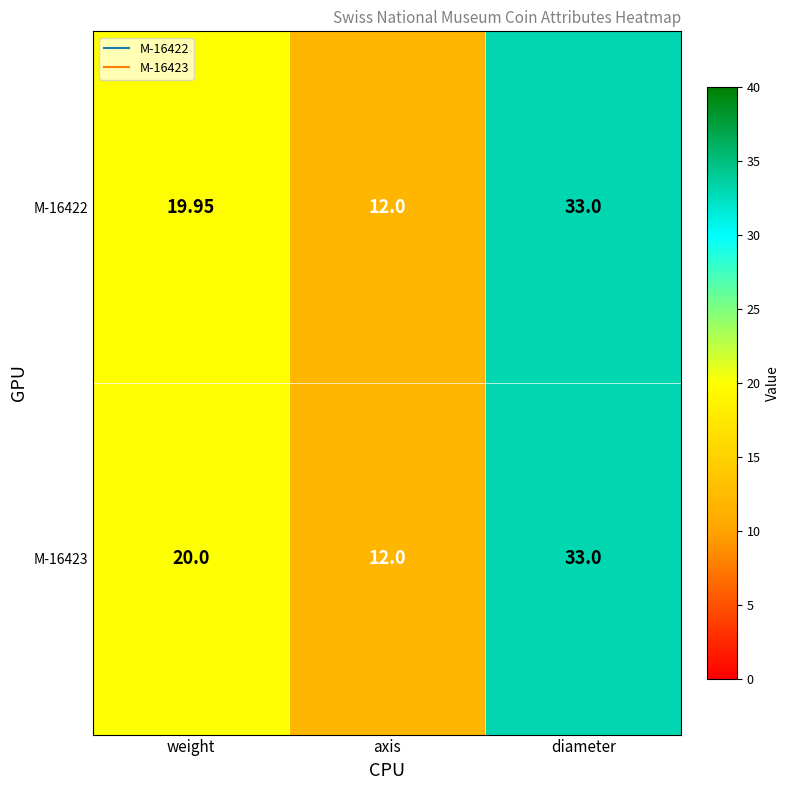

Is the value of M-16422 at weight greater than the value of M-16423 at diameter?

No